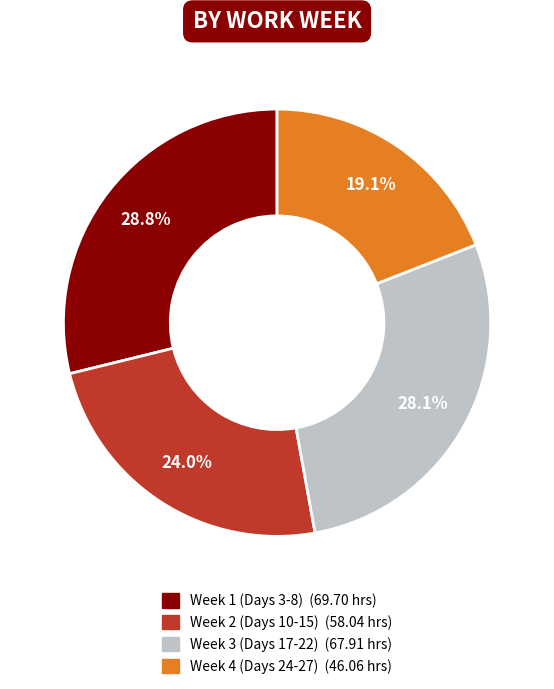

Is there any slice that represents more than half of the pie?

No